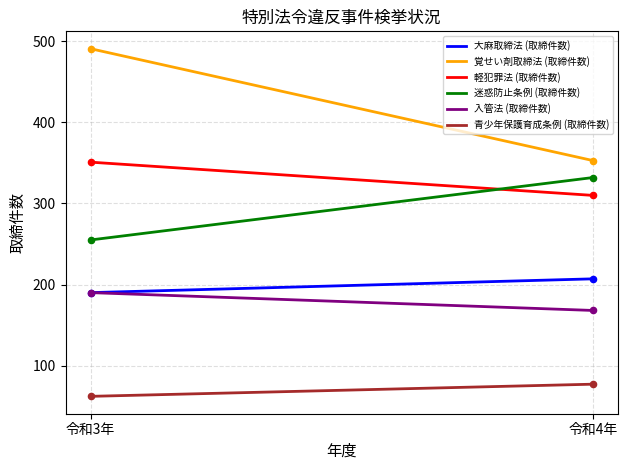

Which series has the largest range (max minus min)?

覚せい剤取締法 (取締件数)